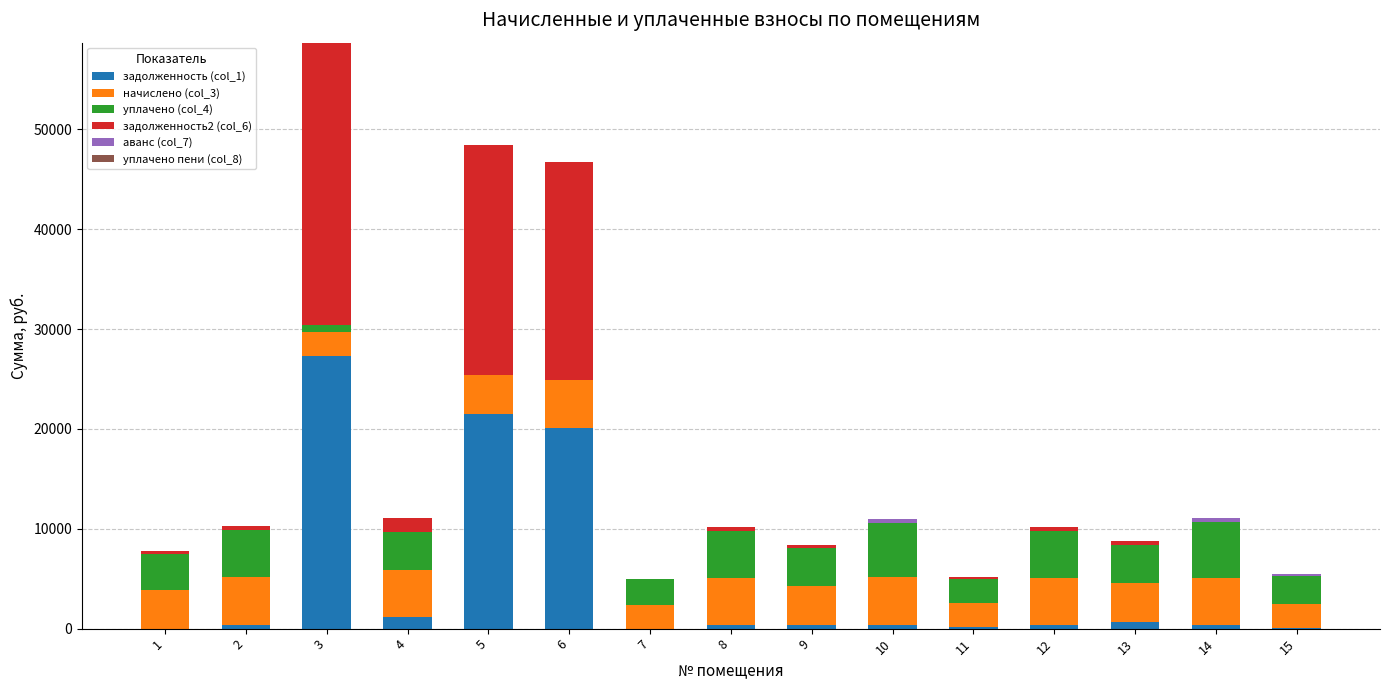

Where is аванс (col_7) nearest to the value 233?

15